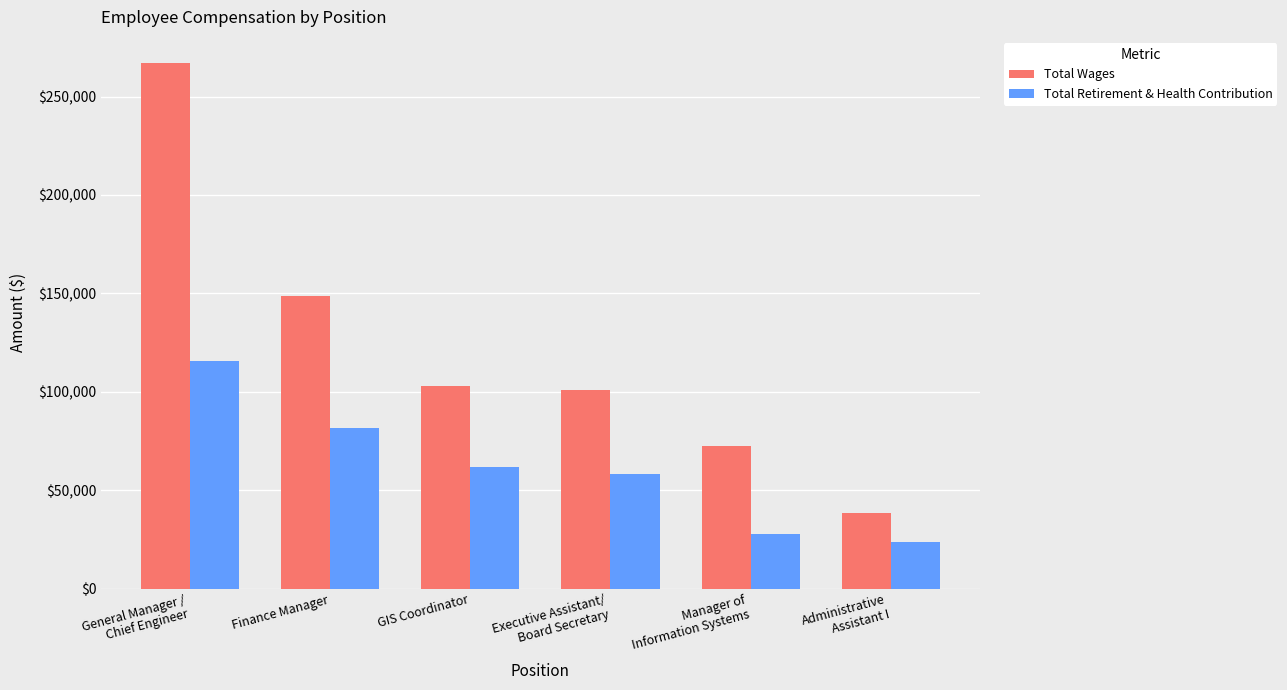

What is the difference between the highest and lowest values at Finance Manager?

67079